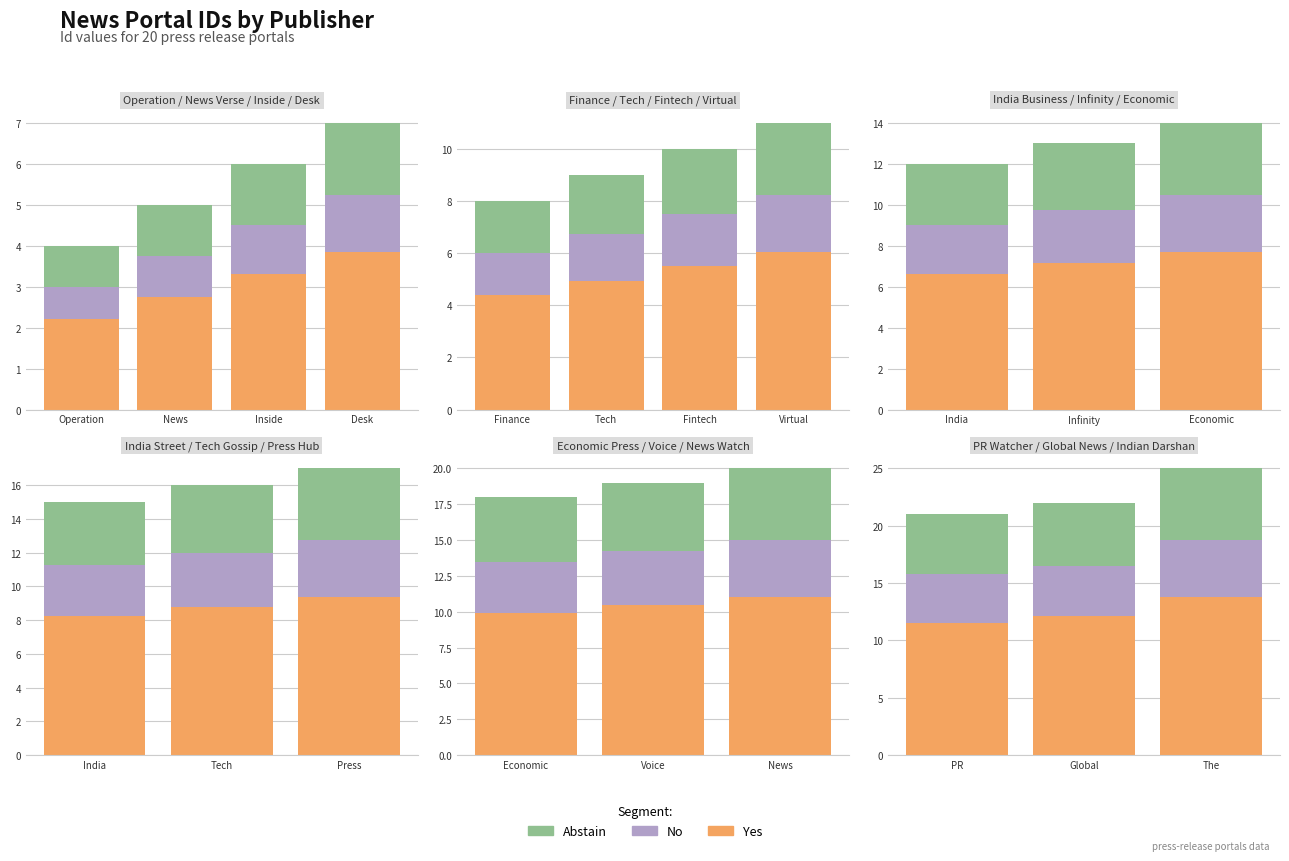

Which series has the largest total across all categories?

Yes